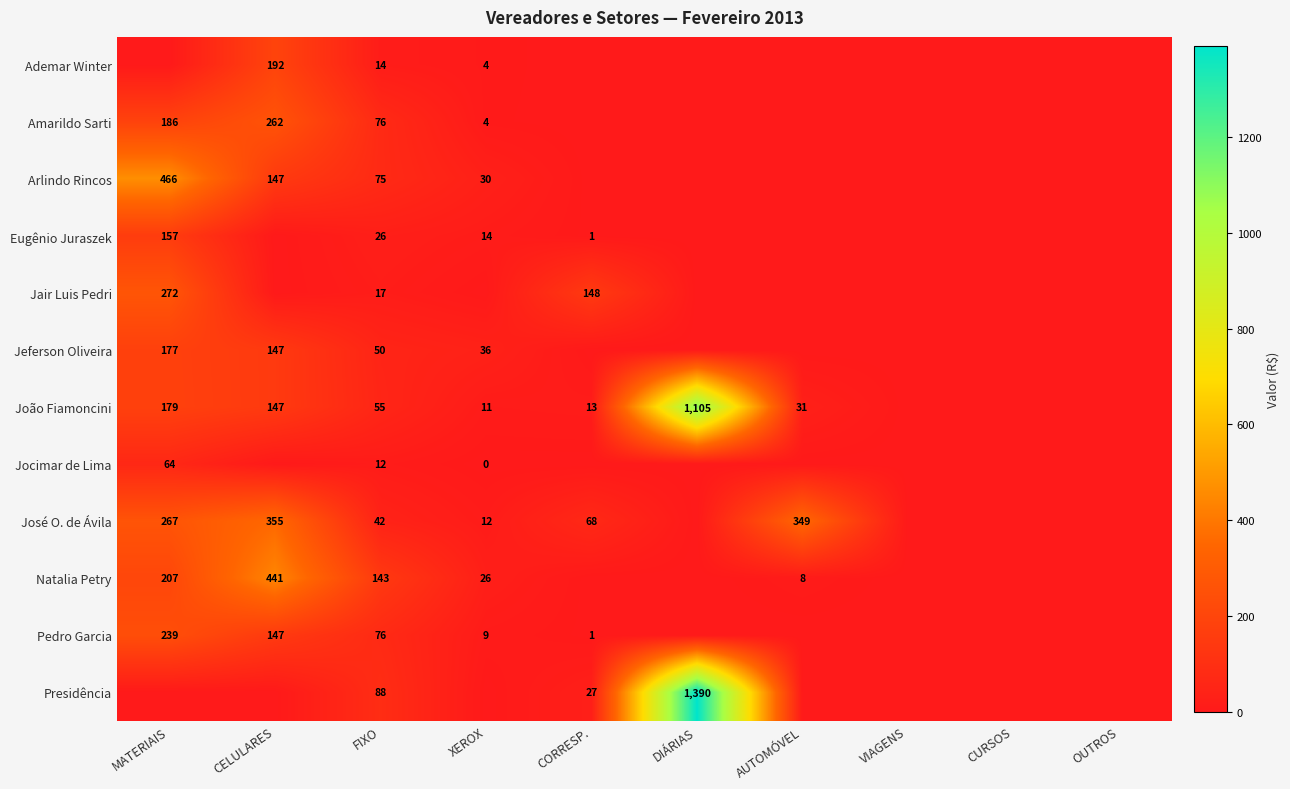

The value of João Fiamoncini at FIXO is 72. True or false?

False